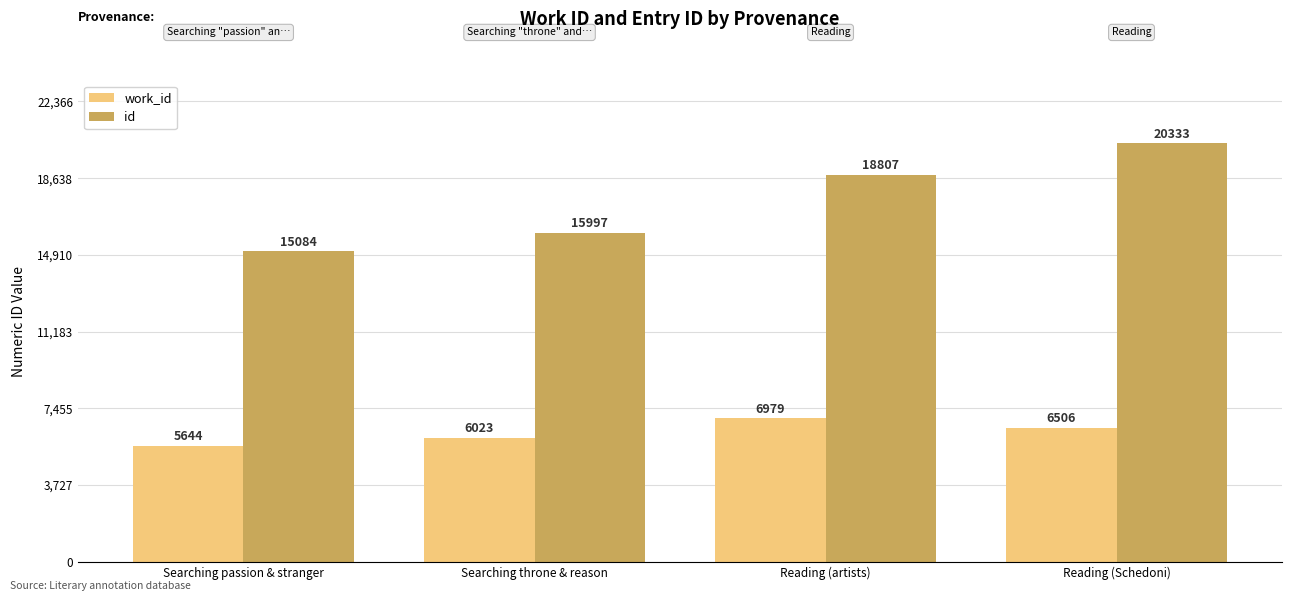

List the series in order of their overall mean, highest first.

id, work_id